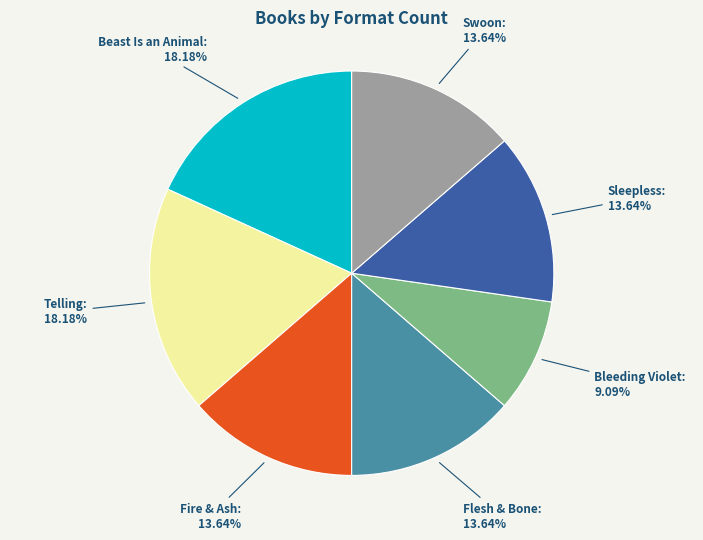

Is there any slice that represents more than half of the pie?

No